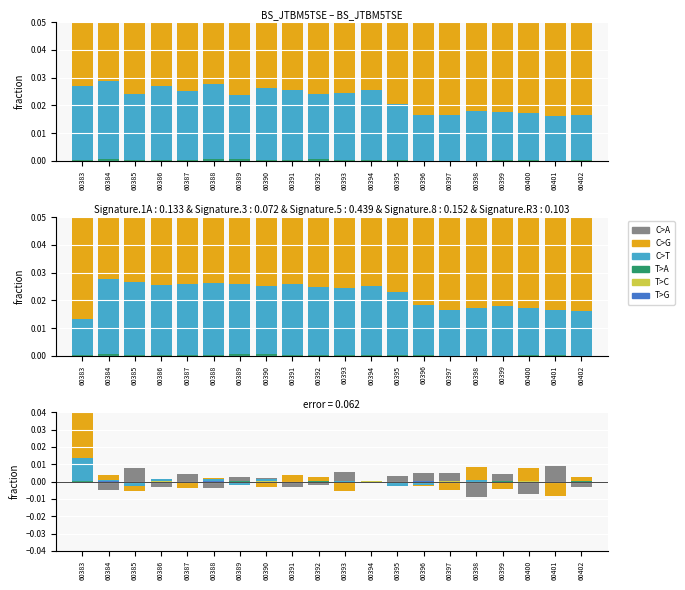

Where is T>A nearest to the value 0?

60389